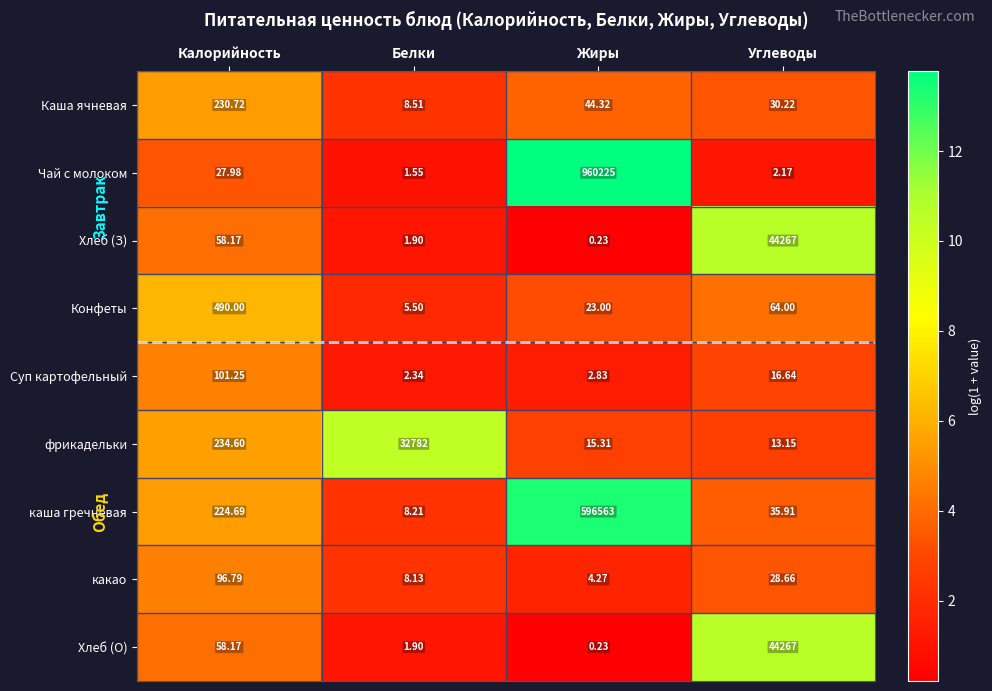

What is the spread (max minus min) of values at Калорийность?

462.0